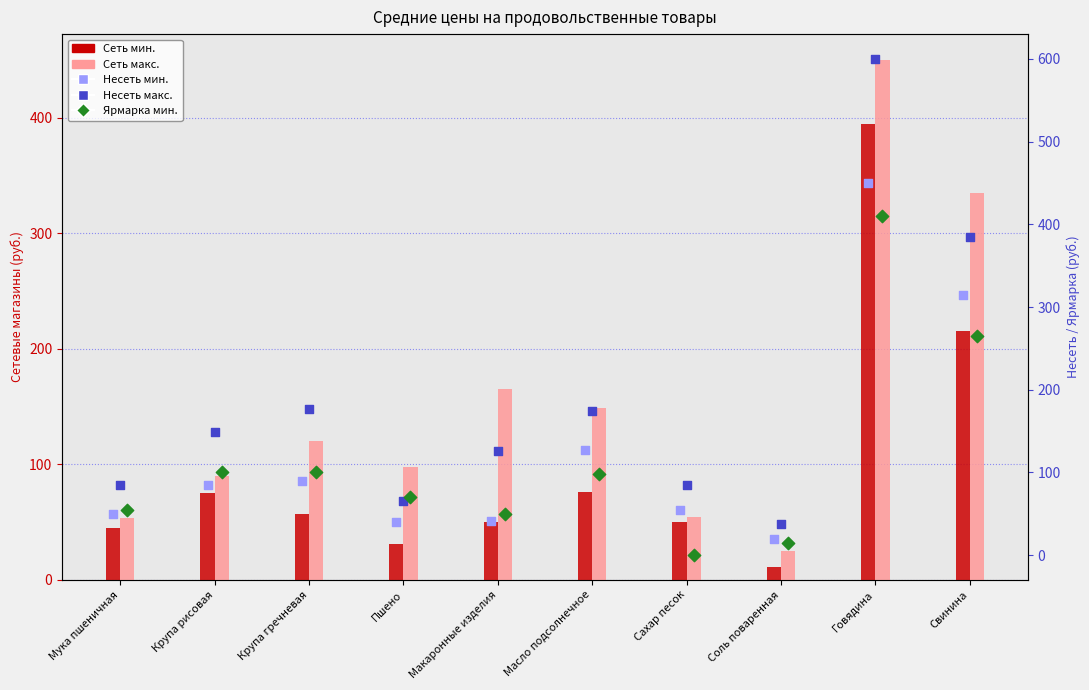

Which series reaches the maximum Y coordinate?

Несеть макс.